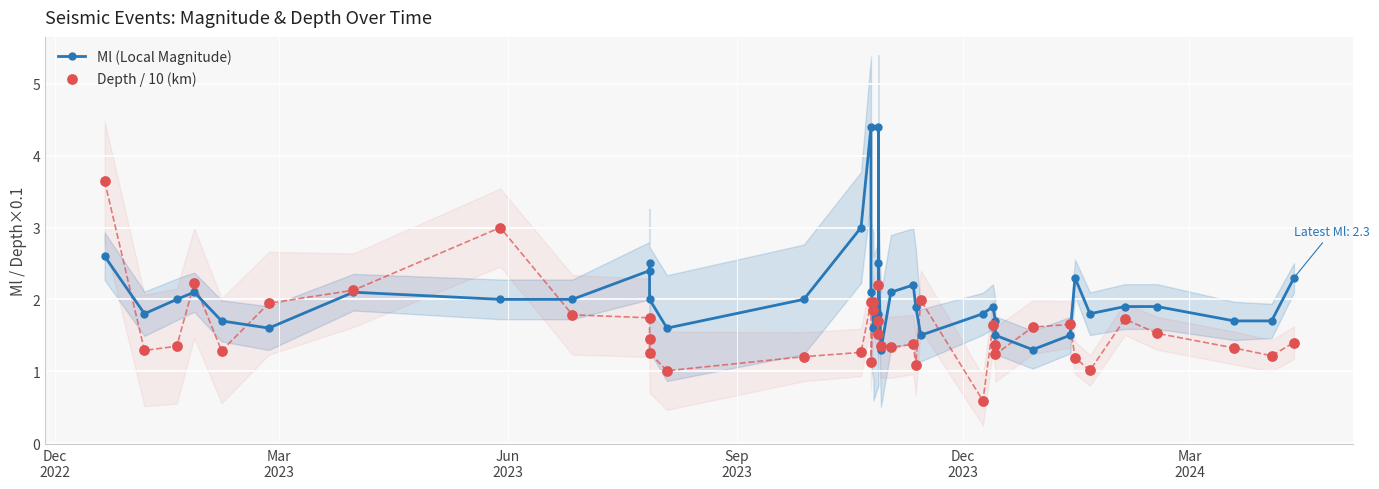

Which series has the largest total across all categories?

Ml (Local Magnitude)